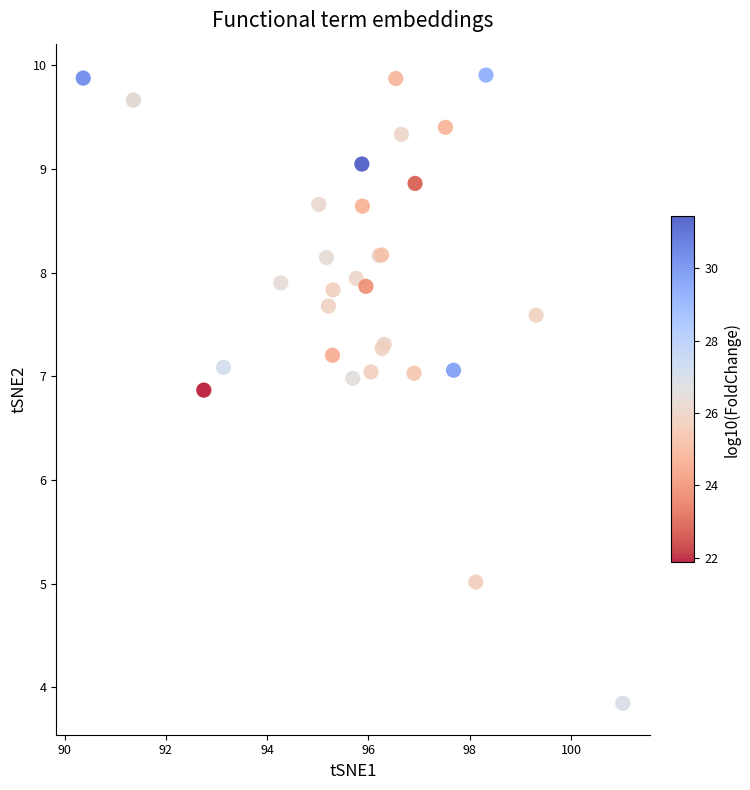

What Y value in the scatter plot is closest to 6?

6.9